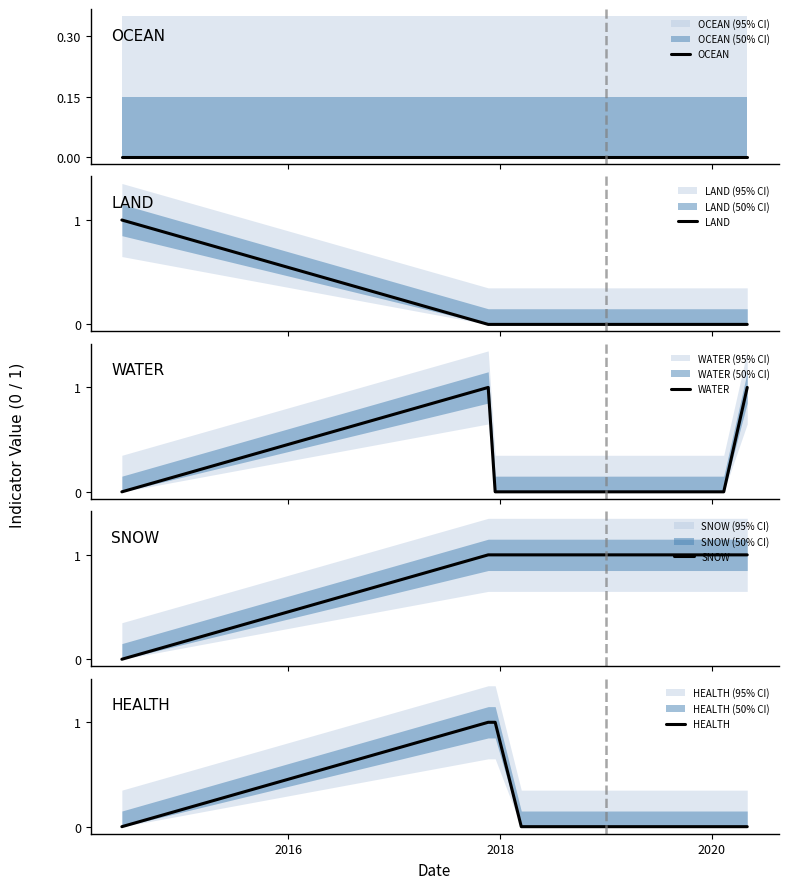

At how many categories does at least one series exceed 0?

7